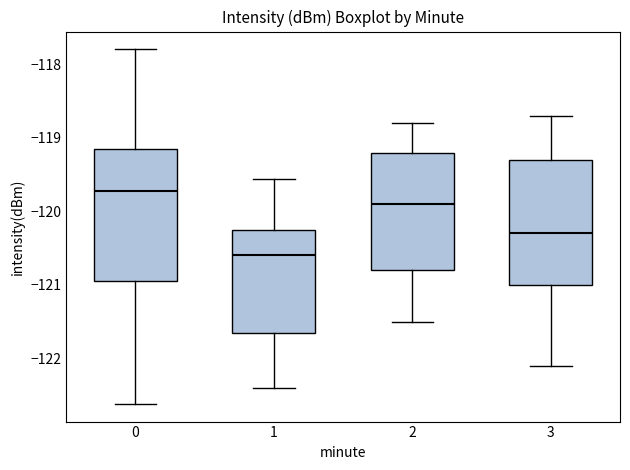

Which box has the highest median line?

0